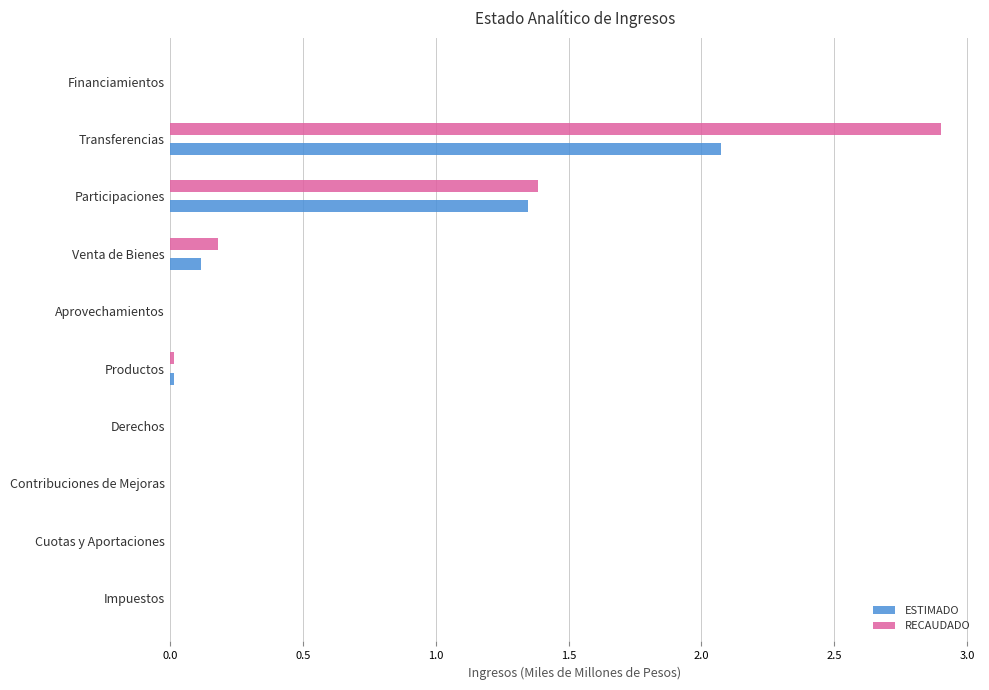

How many data points does each series have?

10